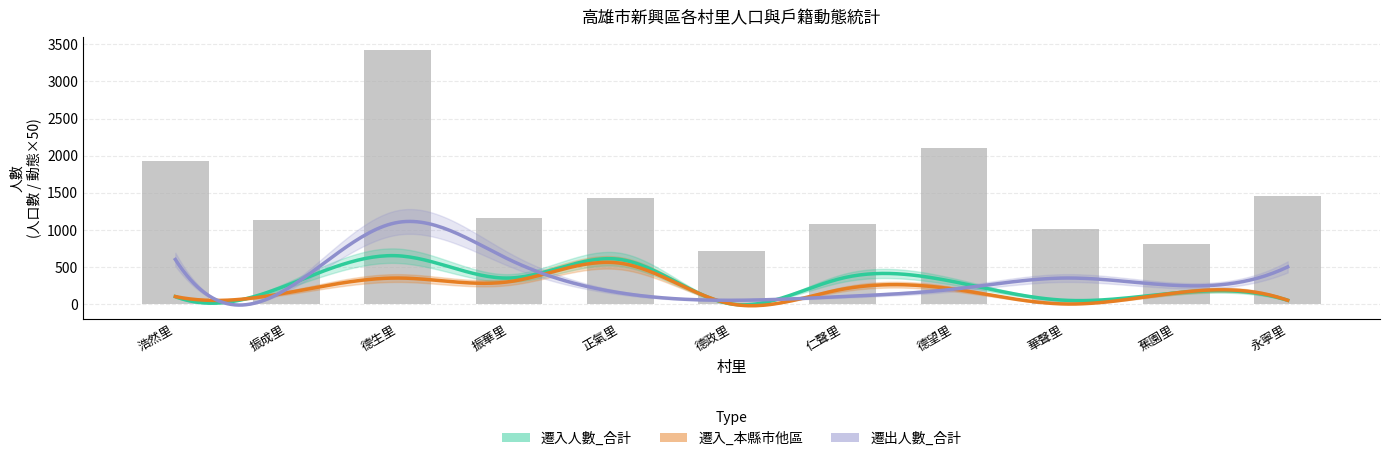

The value of 人口數 at 華聲里 is 1016. True or false?

True